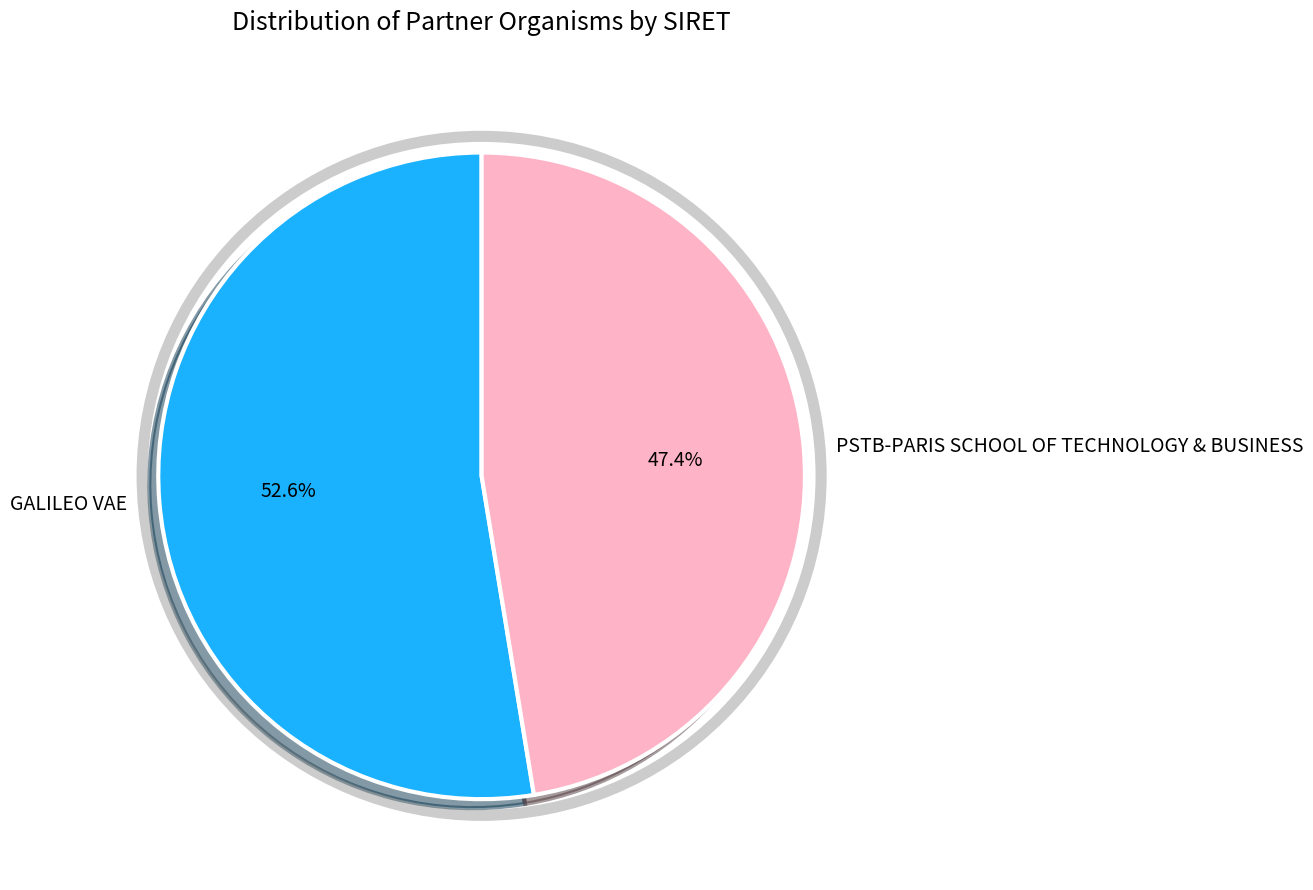

Count the number of slices in the pie.

2